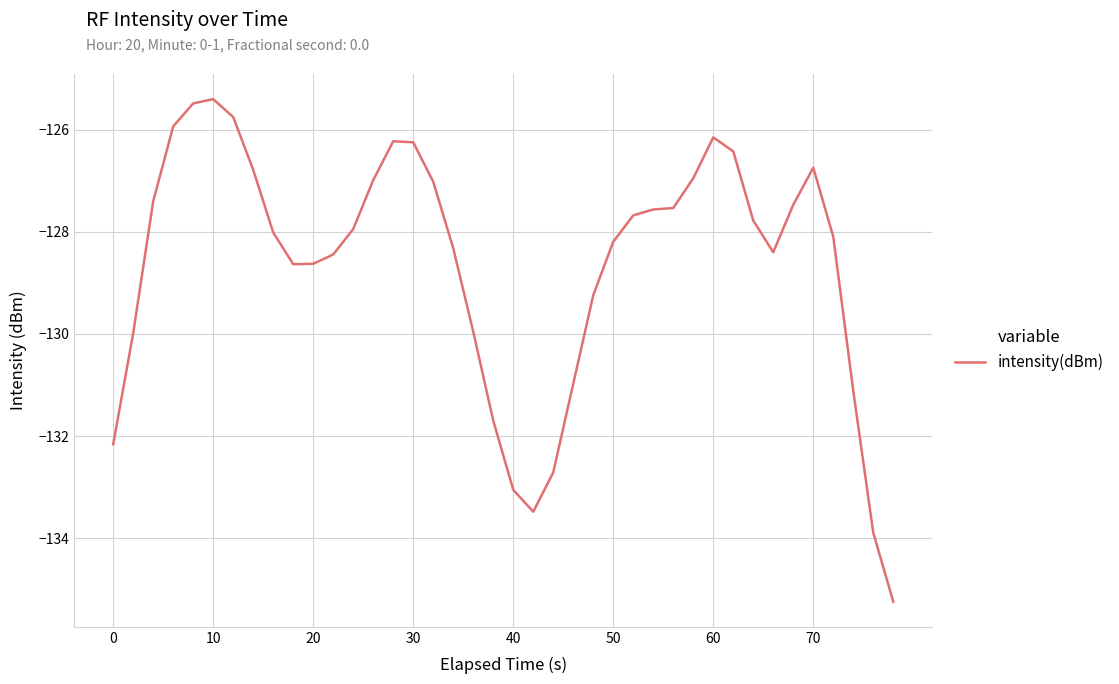

What is the greatest value displayed?

-125.4